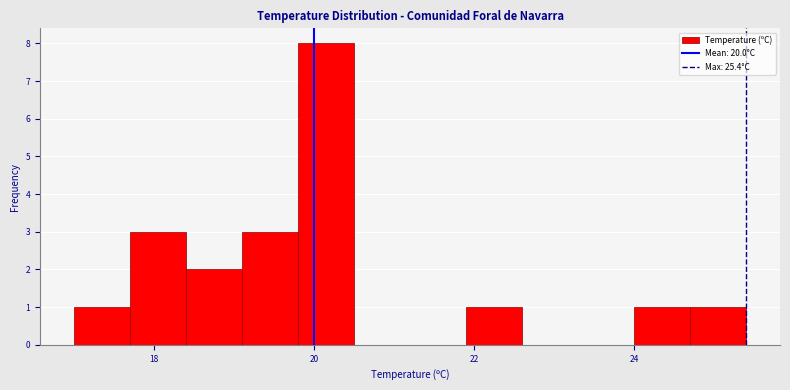

Around what value on the x-axis is the tallest bar? Give the approximate position of its centre, as read against the axis.

20.2